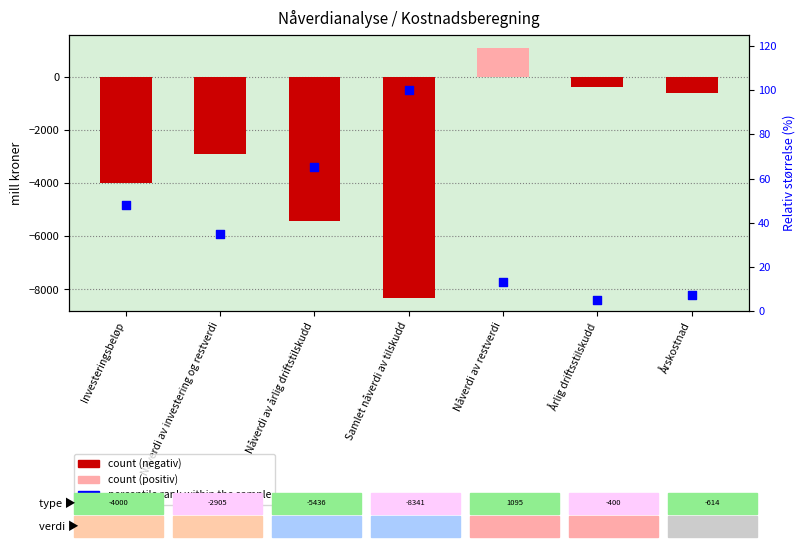

Which series reaches the minimum Y coordinate?

count